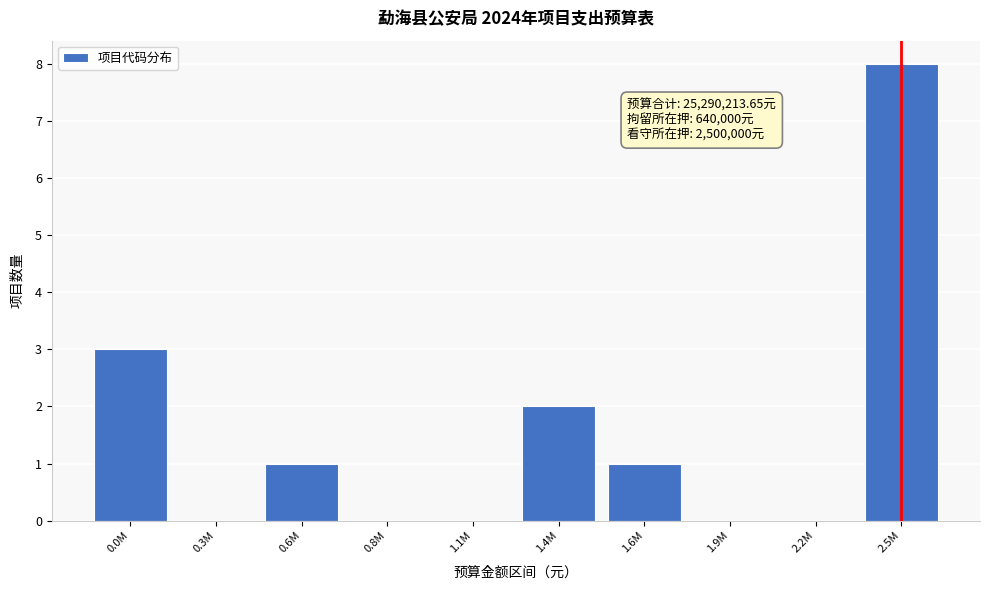

Reading right to left, extract all data points from this chart.

2.5M=8	2.2M=0	1.9M=0	1.6M=1	1.4M=2	1.1M=0	0.8M=0	0.6M=1	0.3M=0	0.0M=3